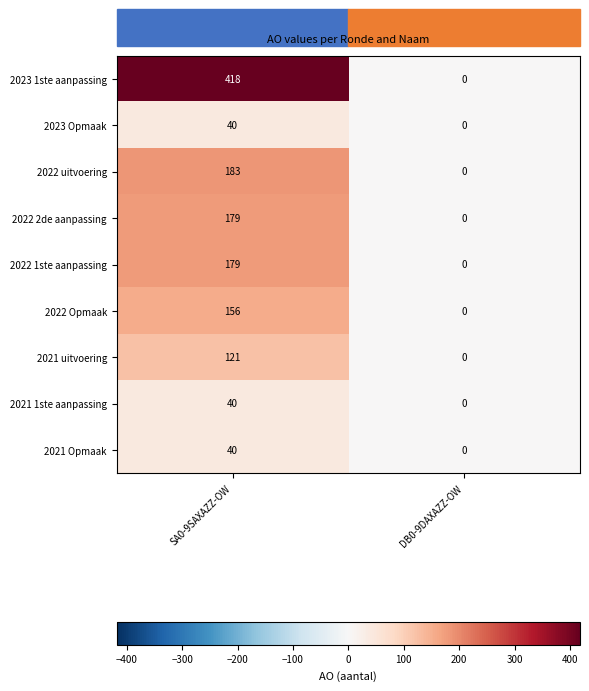

Rank the categories by 2021 1ste aanpassing value from lowest to highest.

DB0-9DAXAZZ-OW, SA0-9SAXAZZ-OW